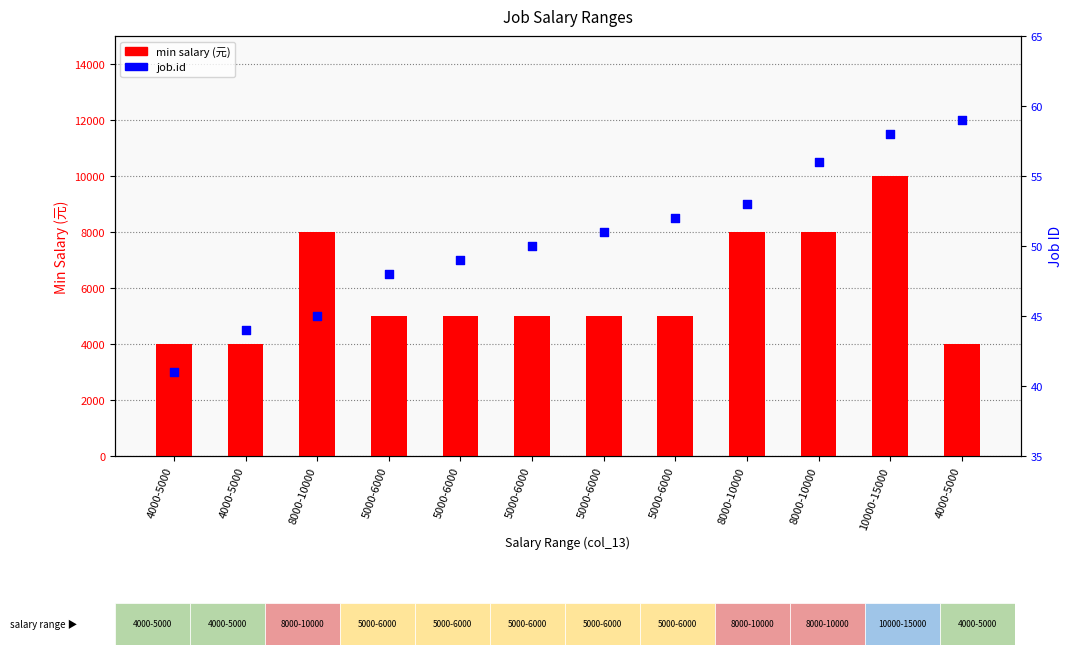

Which series reaches the maximum Y coordinate?

min salary (元)